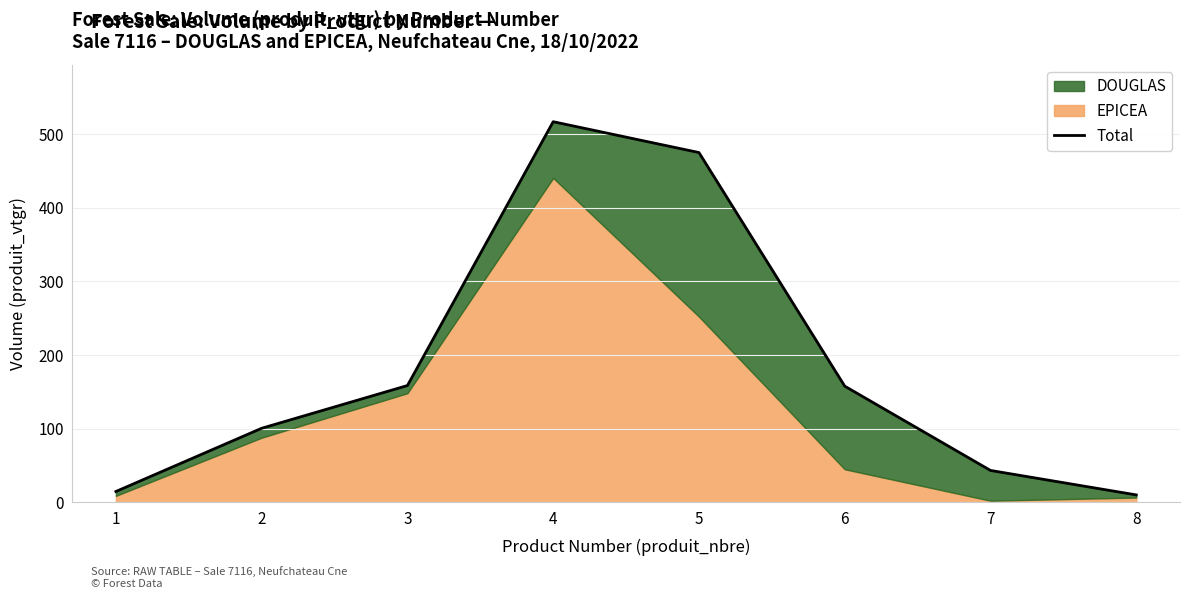

Reading right to left, what are all the values shown in this chart?

8=10.1	7=43.3	6=157.8	5=475.2	4=517.1	3=158.7	2=100.6	1=14.7